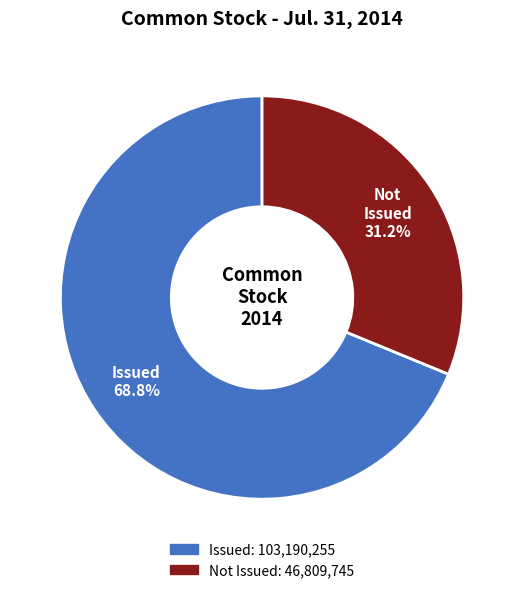

Does any single category account for the majority?

Yes